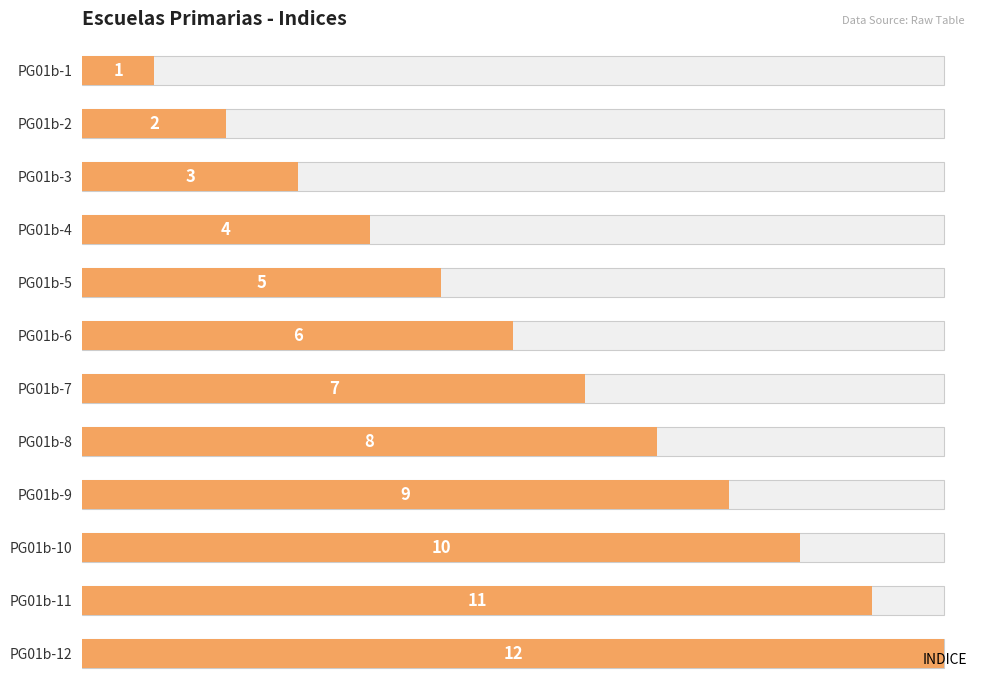

What is the sum of all values?

78